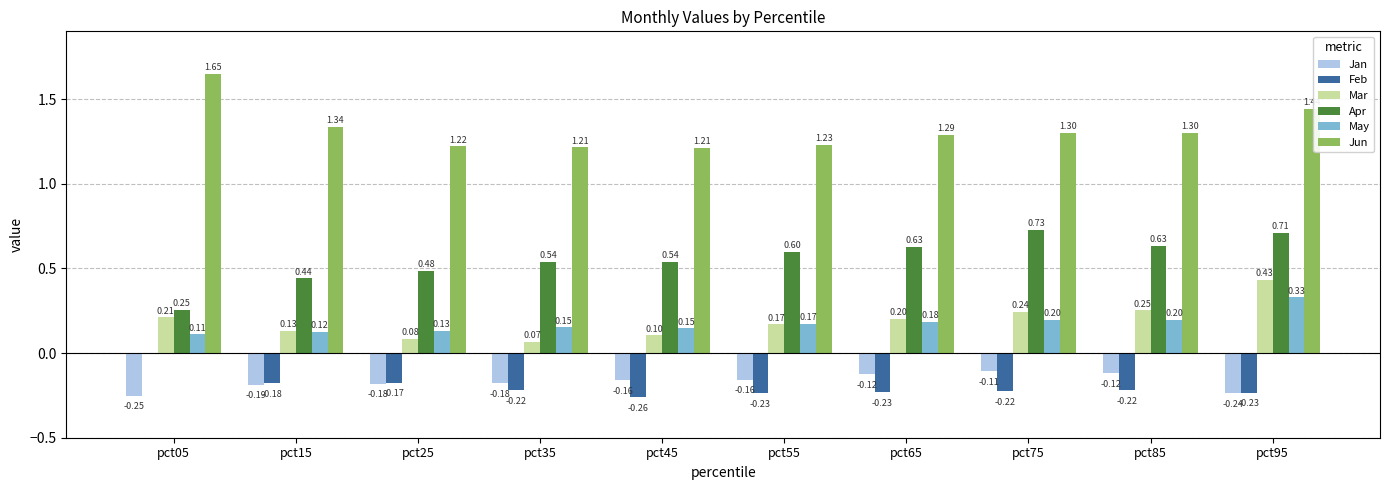

Are the bars horizontal?

No